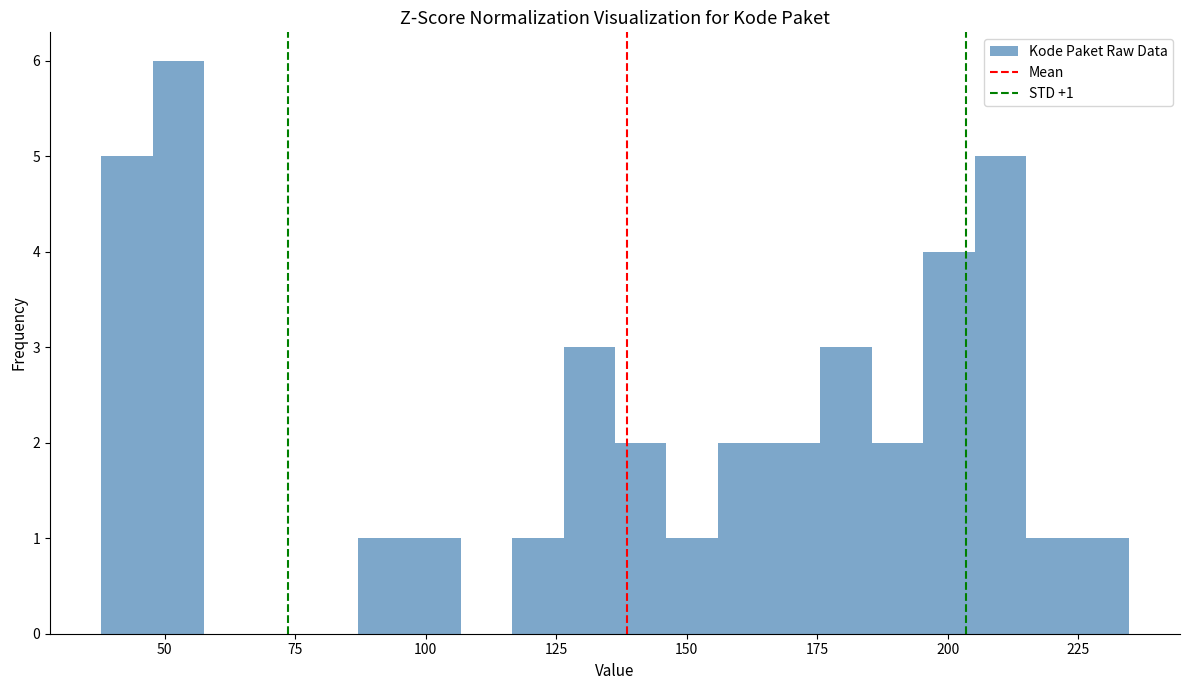

Read against the x-axis, roughly where is the centre of the tallest bar?

55